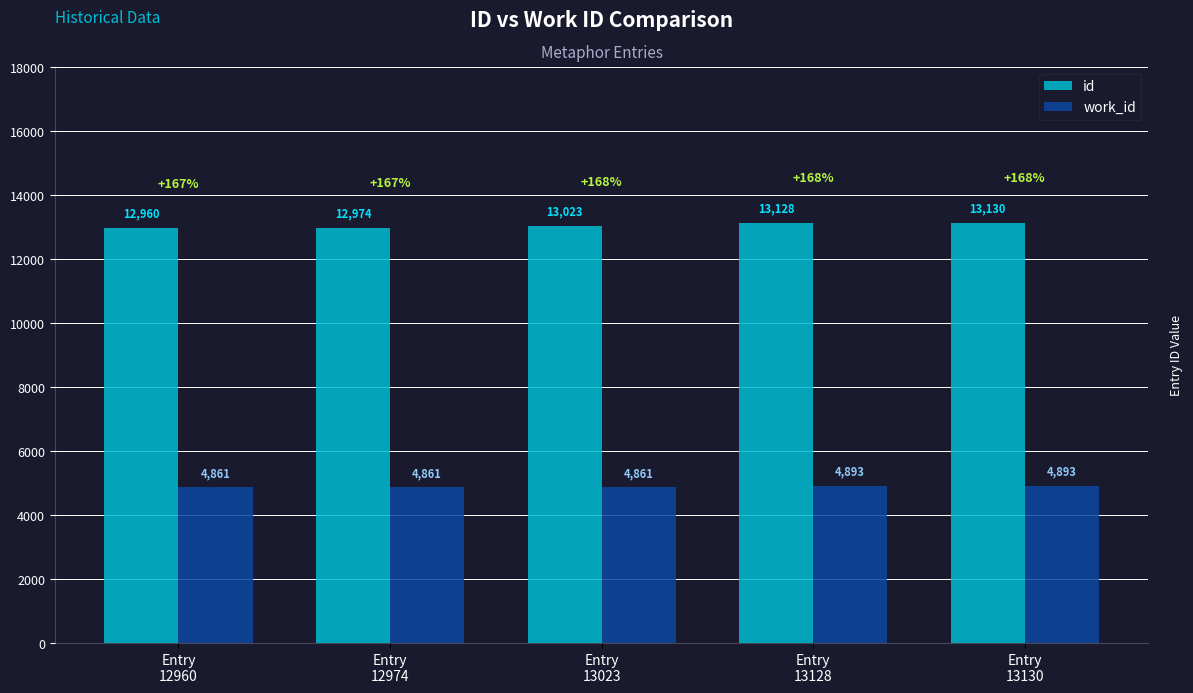

At which category is the sum across all series the highest?

Entry
13130